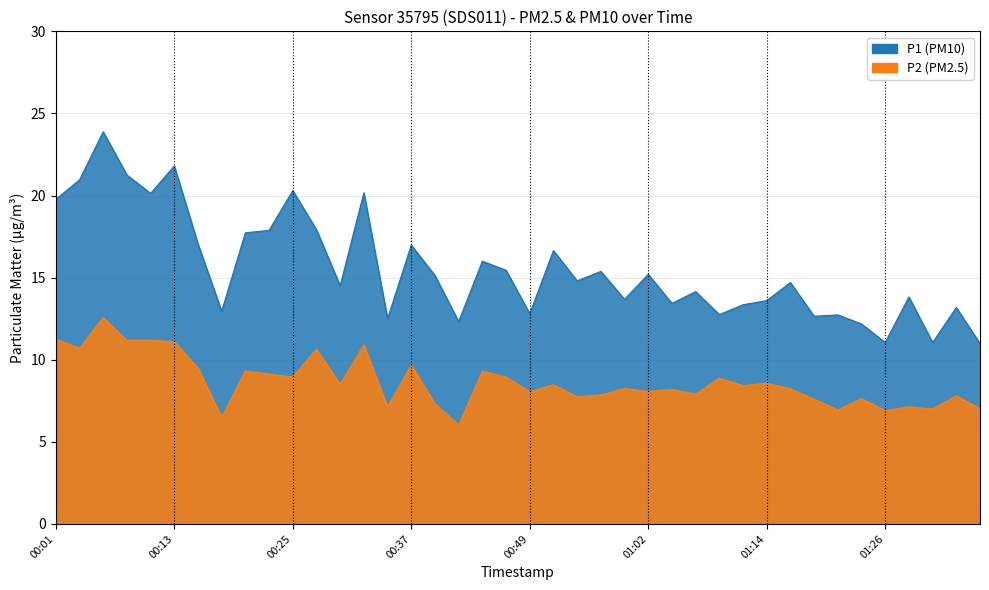

List the labels in order of P2 value, smallest first.

00:42, 00:18, 01:26, 01:21, 01:31, 01:36, 00:35, 01:28, 00:40, 01:19, 01:24, 00:54, 01:33, 00:57, 01:07, 00:49, 01:02, 01:04, 01:16, 00:59, 01:11, 00:52, 00:30, 01:14, 01:09, 00:25, 00:47, 00:23, 00:44, 00:20, 00:15, 00:37, 00:27, 00:03, 00:32, 00:13, 00:08, 00:10, 00:01, 00:06